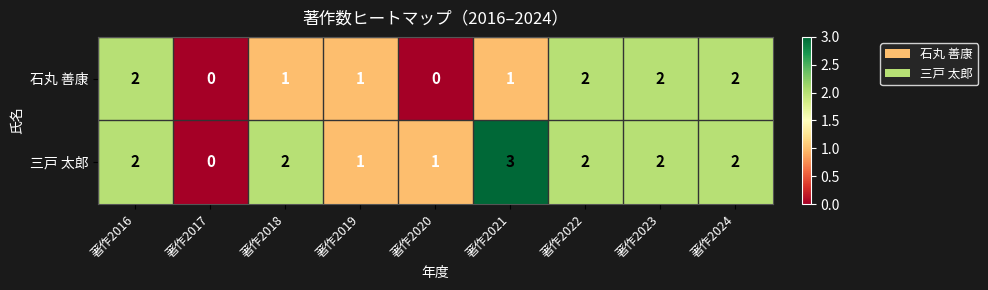

True or false: 石丸 善康 has a value of 2 at 著作2022.

True